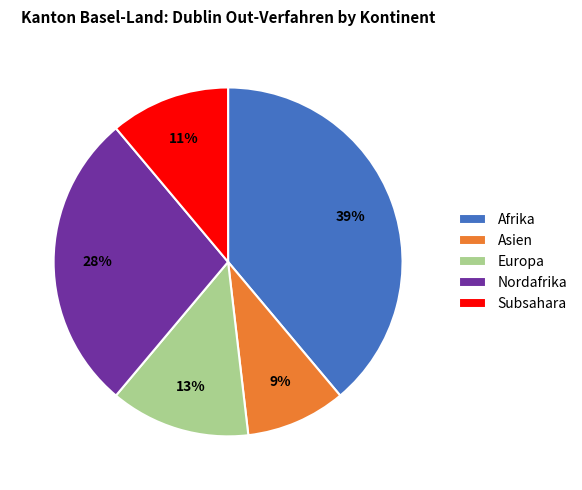

Which has a higher value, Subsahara or Europa?

Europa